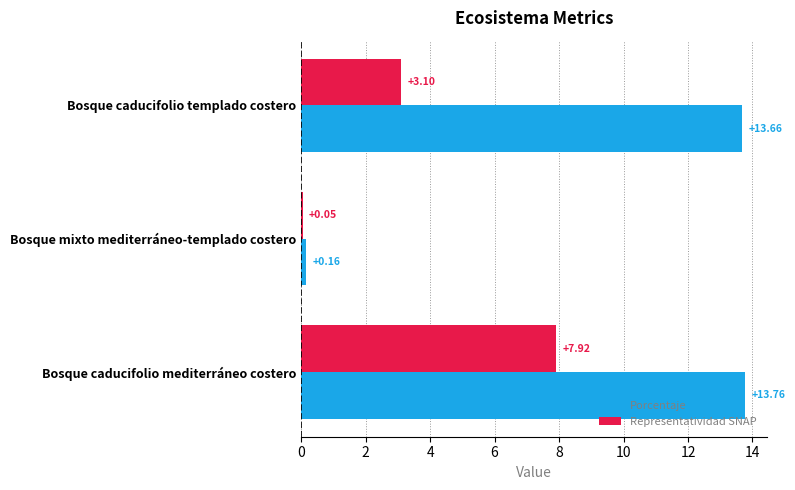

Which label corresponds to the largest value in the chart?

Bosque caducifolio mediterráneo costero